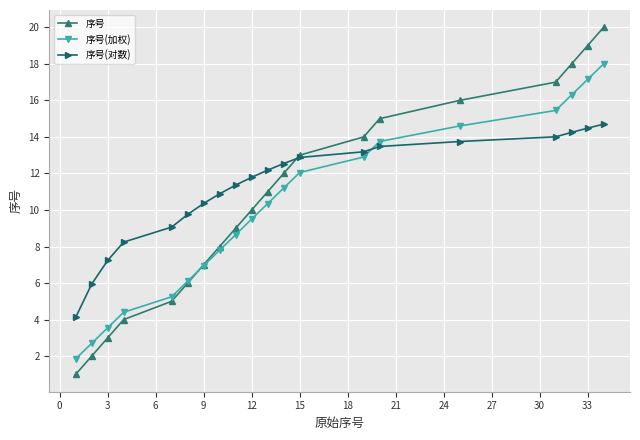

What is the value of the 序号 point at the 20th from the left?

20.0